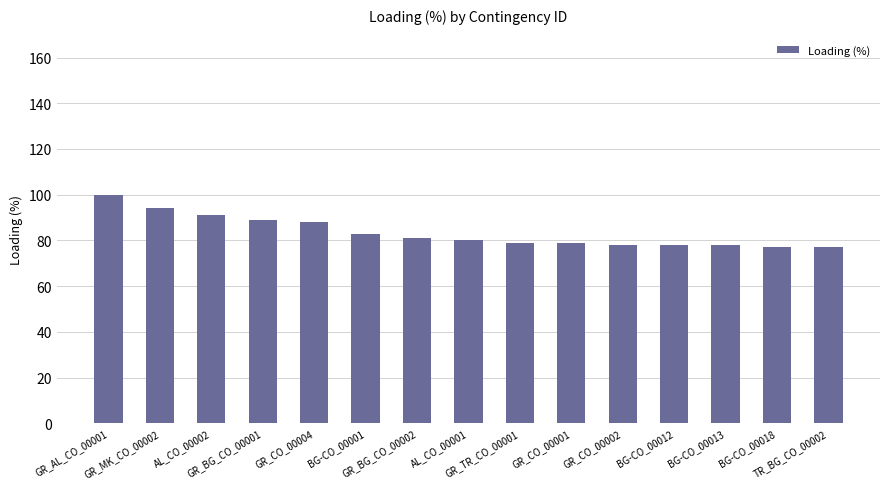

What is the change in value from BG-CO_00001 to GR_CO_00001?

-4